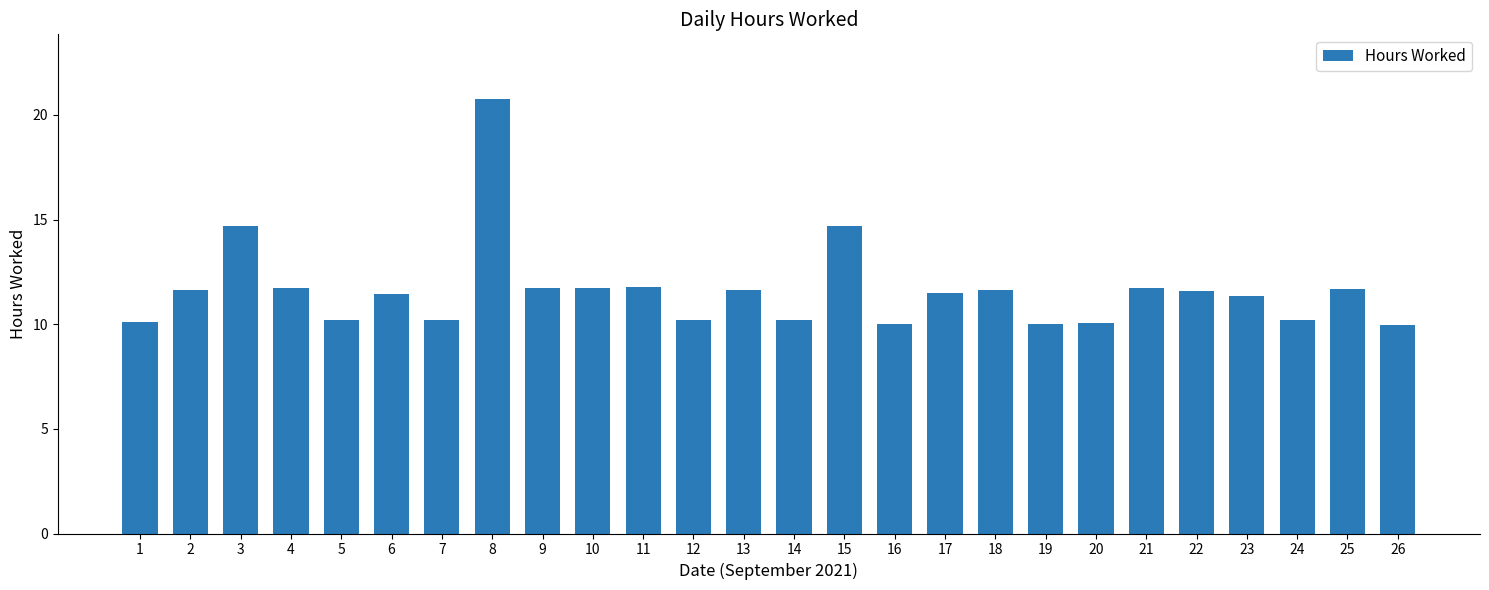

Are the bars horizontal?

No